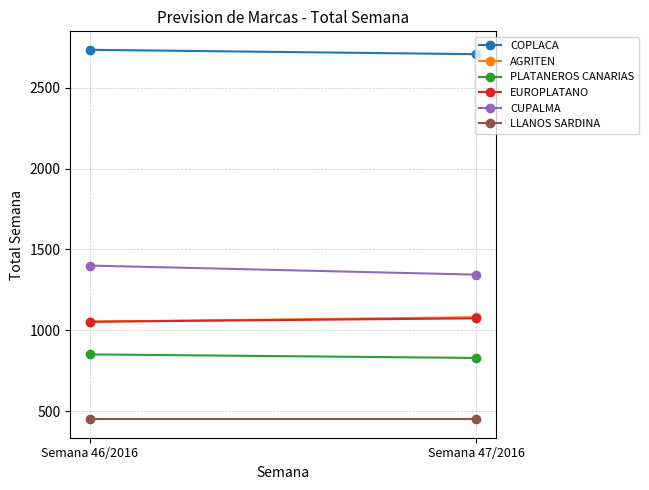

Which category has the highest value across all series?

Semana 46/2016